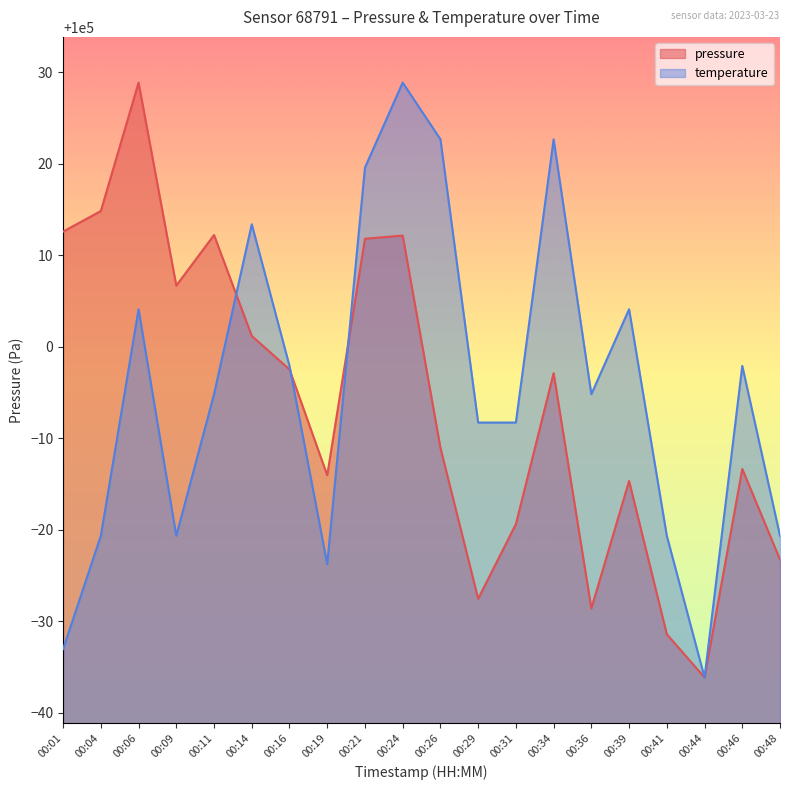

Which series ends up on top after the final intersection of pressure and temperature?

temperature